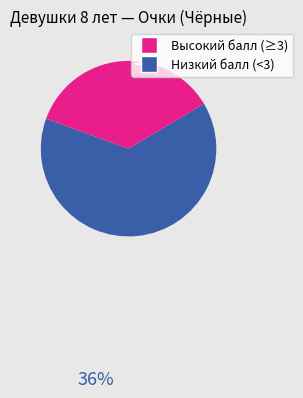

How many segments does this pie chart have?

2